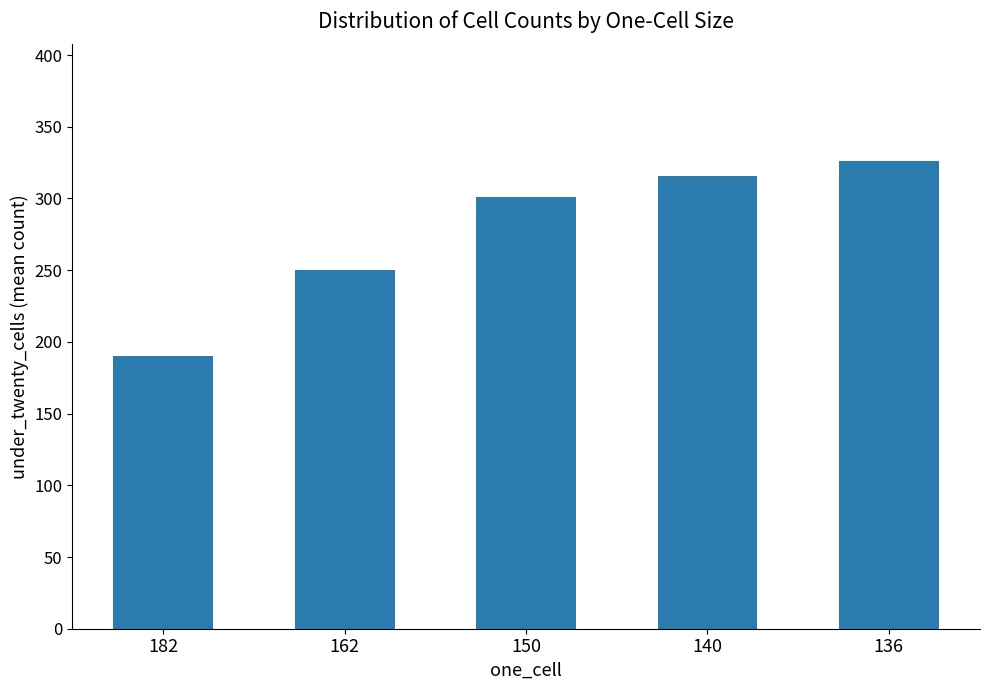

The chart shows a value of 301 at 150. True or false?

True